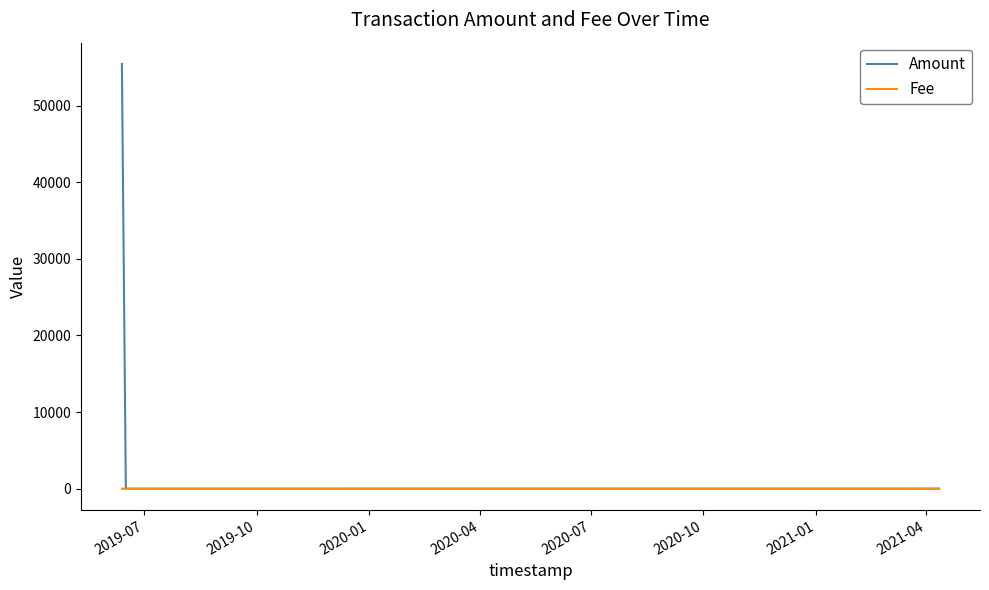

How many categories are shown in the chart?

4